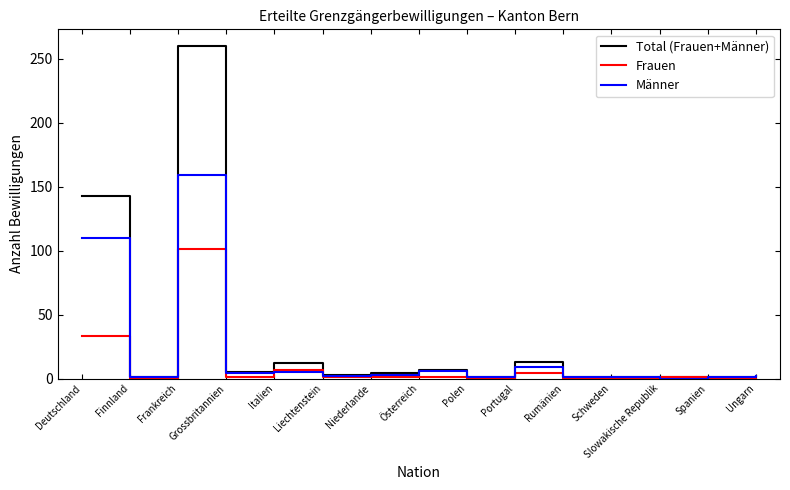

At which category does Frauen reach its first local valley?

Finnland